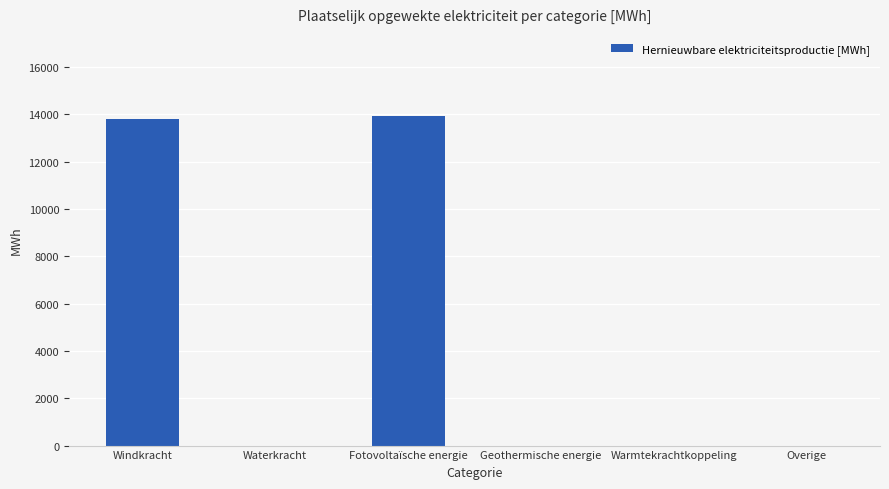

Count the number of categories in the chart.

6